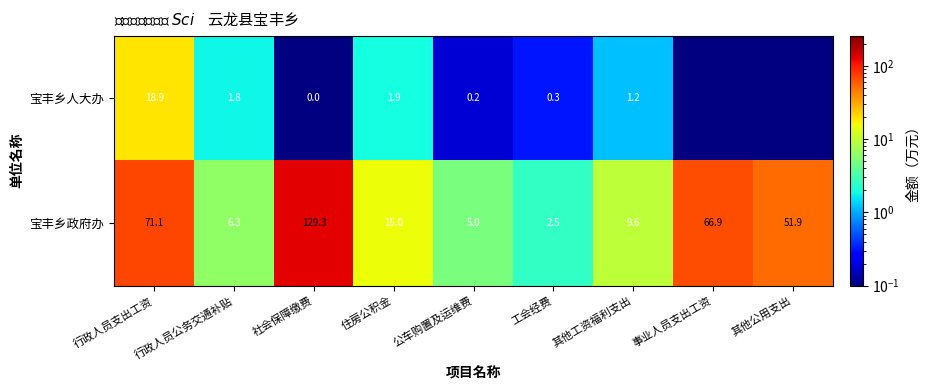

Is the value of 宝丰乡政府办 at 公车购置及运维费 greater than the value of 宝丰乡人大办 at 公车购置及运维费?

Yes